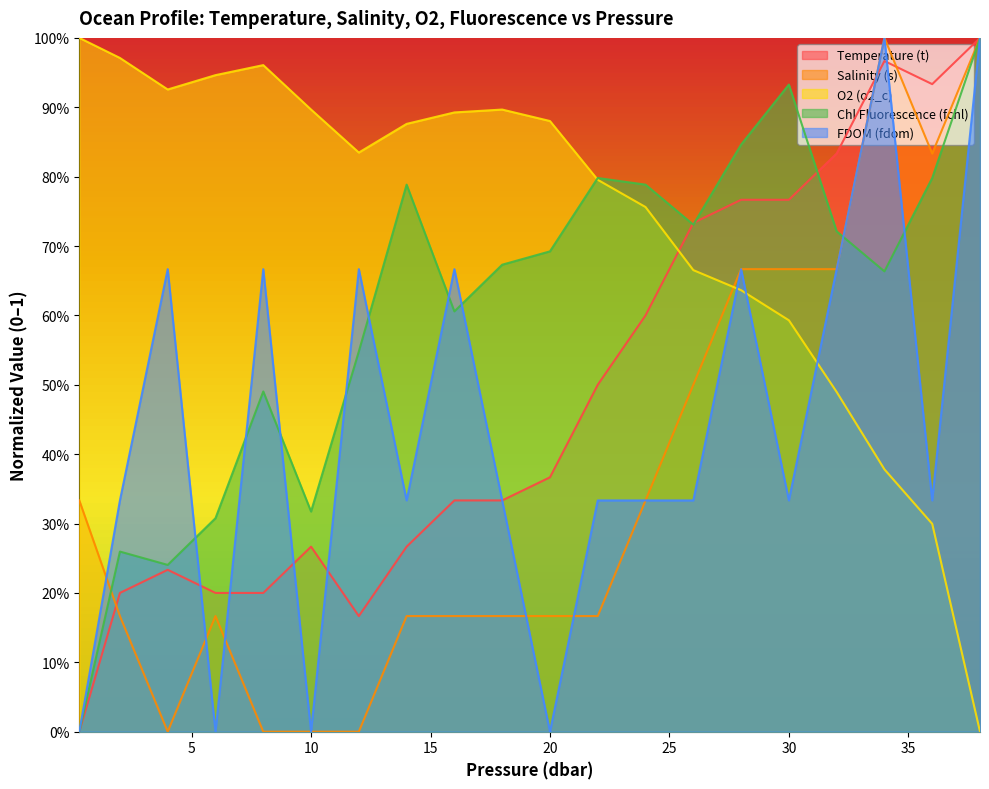

True or false: Chl Fluorescence (fchl) has a value of 0.5 at 12.0.

True